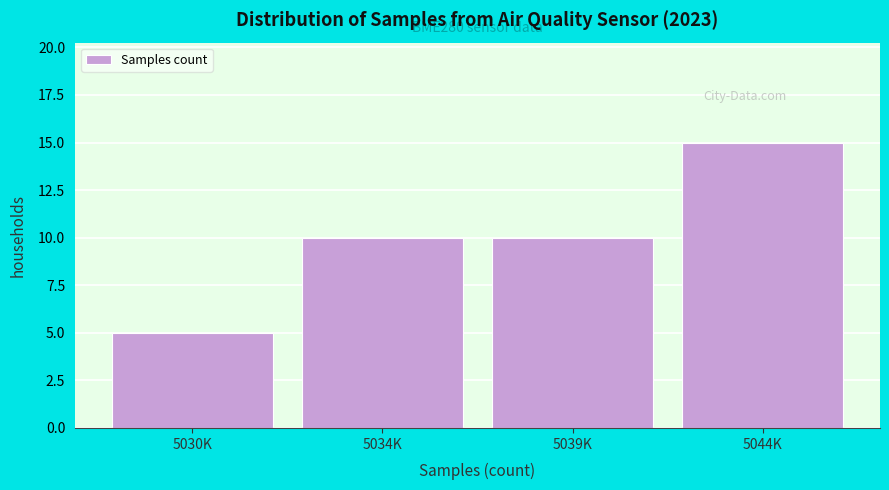

Reading left to right, what are all the values shown in this chart?

5	10	10	15